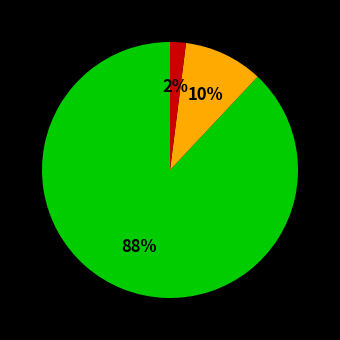

To the nearest percent, what is the difference between the largest and smallest slice percentages?

86%